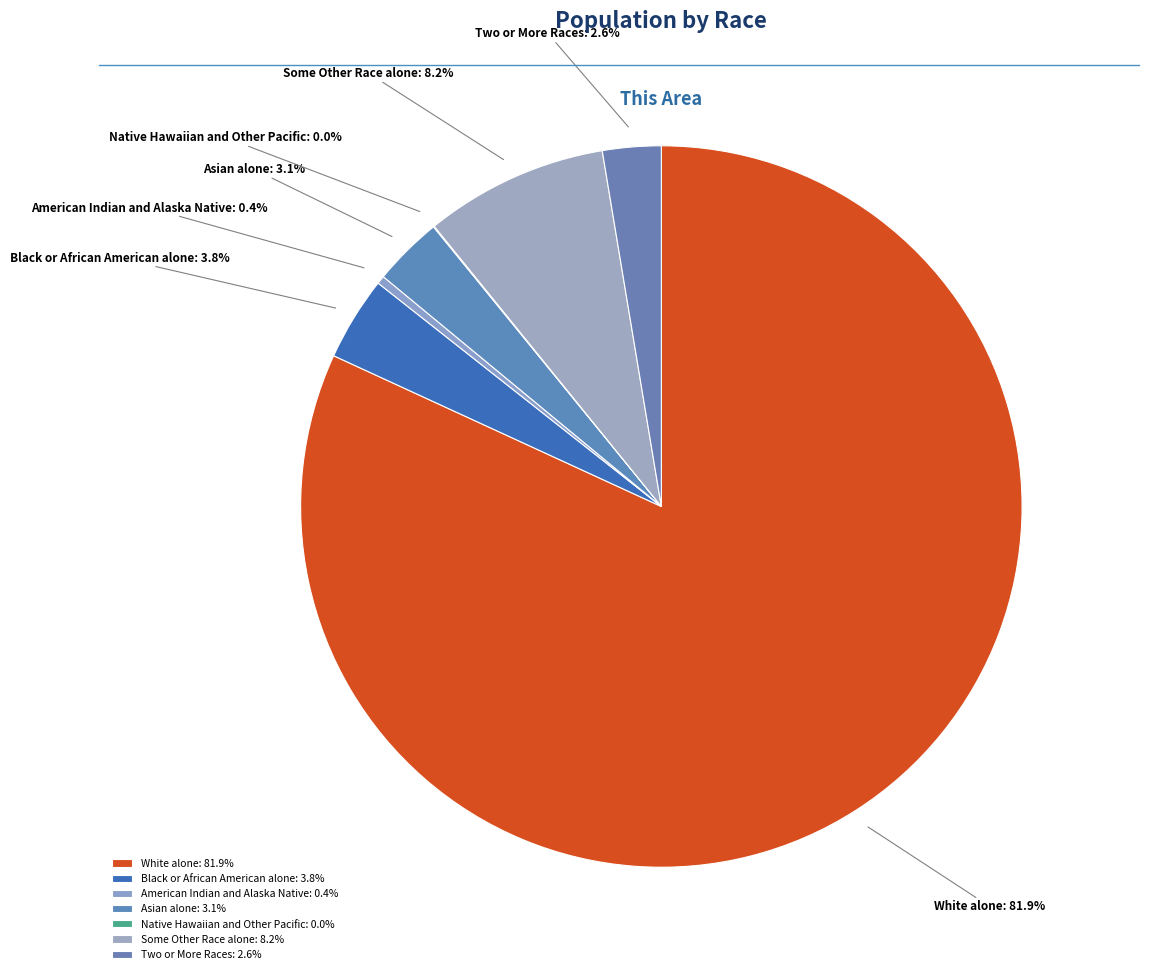

What percentage is the White alone slice, to the nearest percent?

82%